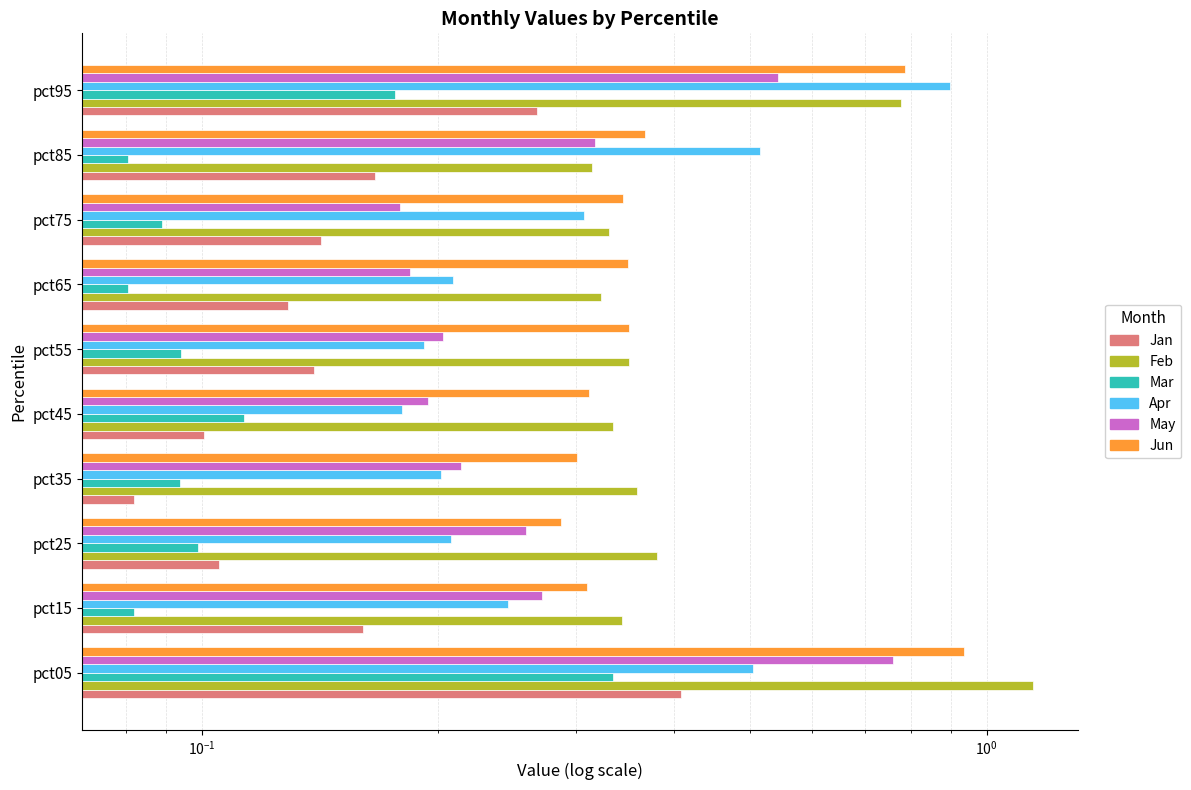

Reading right to left, what are all the values shown in this chart?

Jan: 0.3	0.2	0.1	0.1	0.1	0.1	0.1	0.1	0.2	0.4
Feb: 0.8	0.3	0.3	0.3	0.4	0.3	0.4	0.4	0.3	1.1
Mar: 0.2	0.1	0.1	0.1	0.1	0.1	0.1	0.1	0.1	0.3
Apr: 0.9	0.5	0.3	0.2	0.2	0.2	0.2	0.2	0.2	0.5
May: 0.5	0.3	0.2	0.2	0.2	0.2	0.2	0.3	0.3	0.8
Jun: 0.8	0.4	0.3	0.3	0.4	0.3	0.3	0.3	0.3	0.9